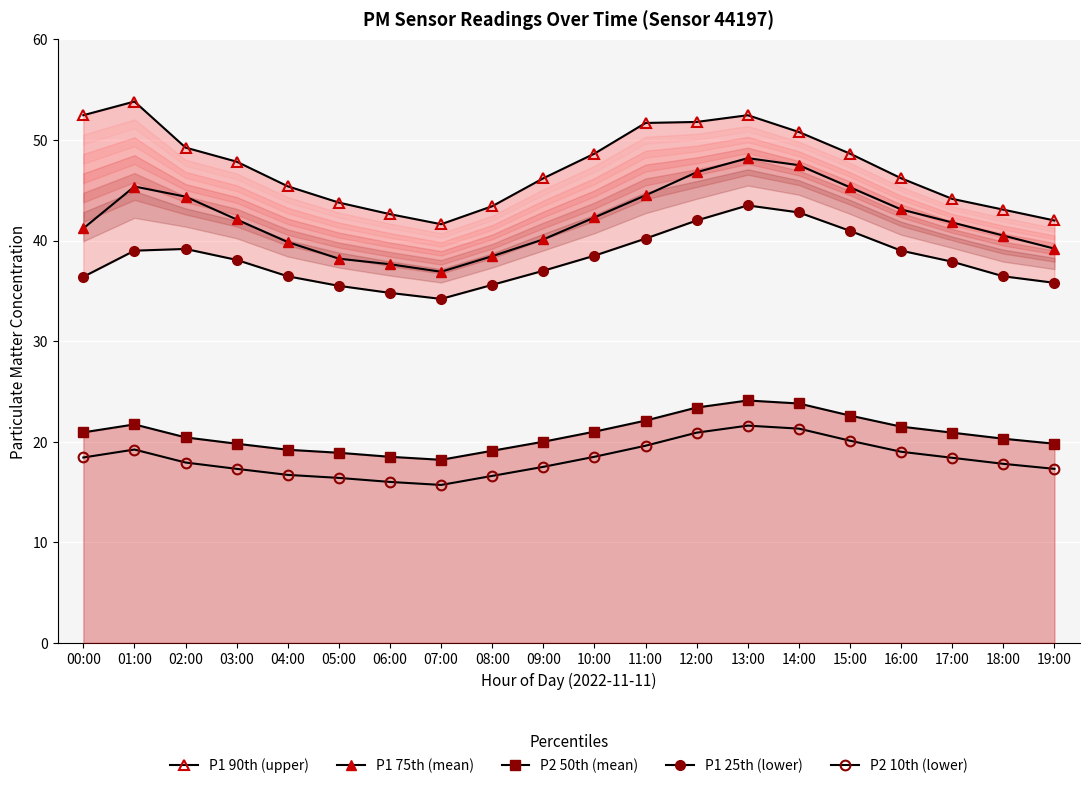

Reading right to left, transcribe all the data shown in this chart.

P1 90th (upper): 42.0	43.1	44.1	46.2	48.6	50.8	52.5	51.8	51.7	48.6	46.2	43.4	41.6	42.6	43.8	45.4	47.9	49.2	53.8	52.5
P1 75th (mean): 39.2	40.5	41.8	43.1	45.3	47.5	48.2	46.8	44.5	42.3	40.1	38.5	36.9	37.6	38.2	39.9	42.1	44.4	45.4	41.2
P2 50th (mean): 19.8	20.3	20.9	21.5	22.6	23.8	24.1	23.4	22.1	21.0	20.0	19.1	18.2	18.5	18.9	19.2	19.8	20.4	21.7	20.9
P1 25th (lower): 35.8	36.5	37.9	39.0	41.0	42.8	43.5	42.0	40.2	38.5	37.0	35.6	34.2	34.8	35.5	36.5	38.1	39.2	39.0	36.4
P2 10th (lower): 17.3	17.8	18.4	19.0	20.1	21.3	21.6	20.9	19.6	18.5	17.5	16.6	15.7	16.0	16.4	16.7	17.3	17.9	19.2	18.4